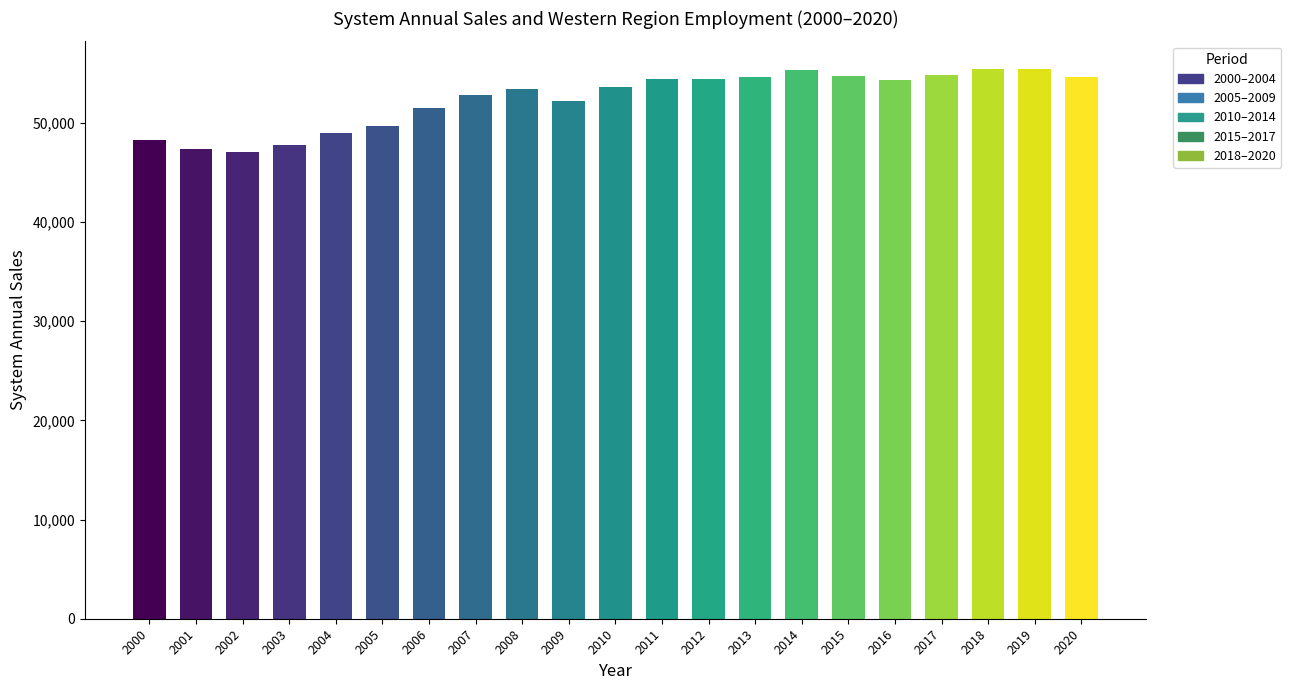

The chart shows a value of 55289.7 at 2014. True or false?

True